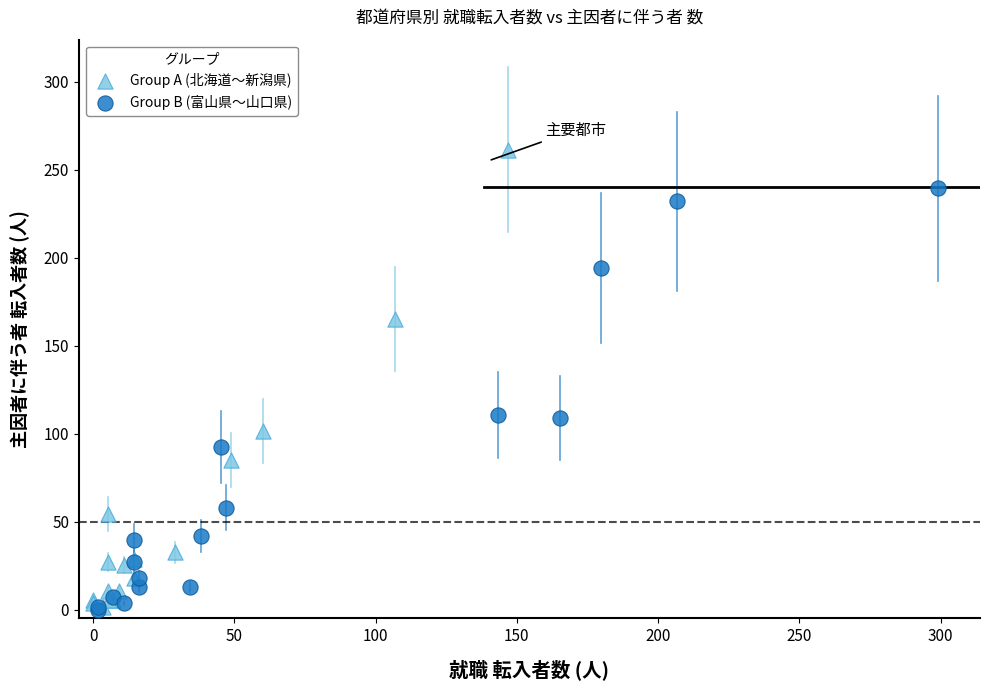

Which series has the largest Y range (max minus min)?

Group A (北海道〜新潟県)